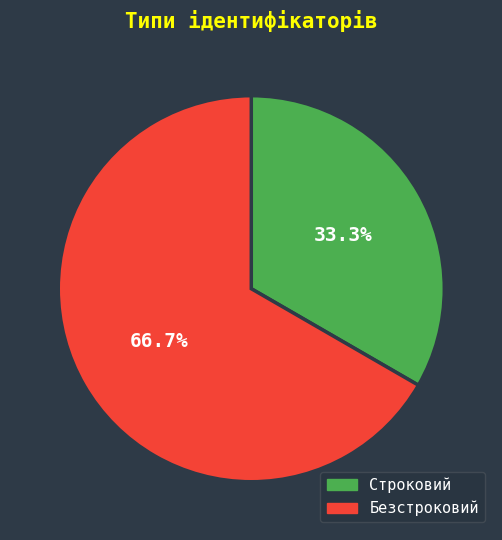

To the nearest percent, what is the difference between the largest and smallest slice percentages?

33%